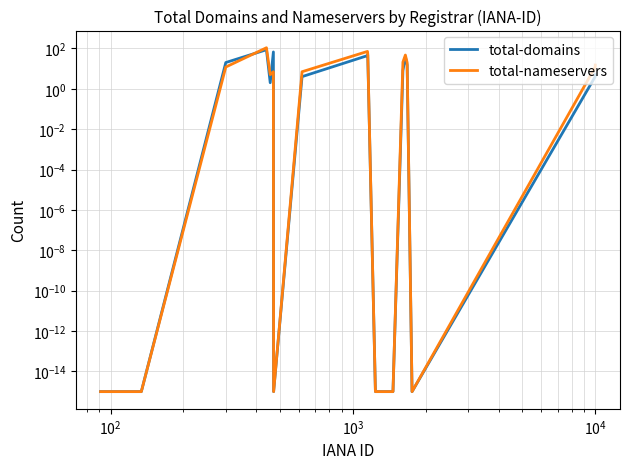

Is the value of total-nameservers at $\mathdefault{10^{4}}$ greater than the value of total-domains at 7?

Yes